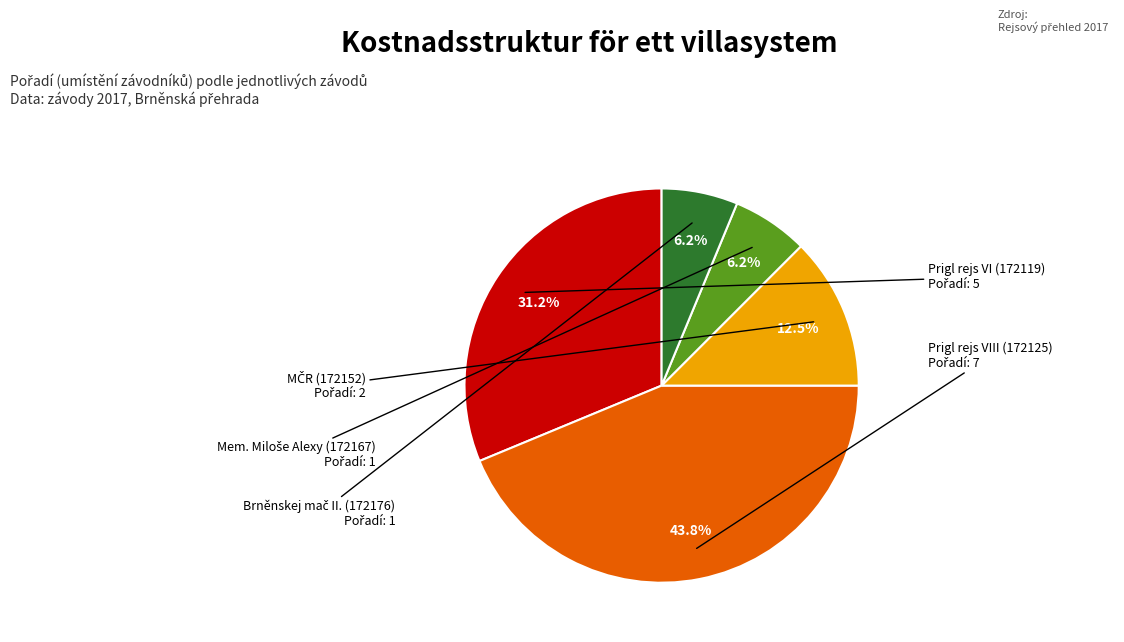

Which slice is the largest?

Prigl rejs VIII (172125)